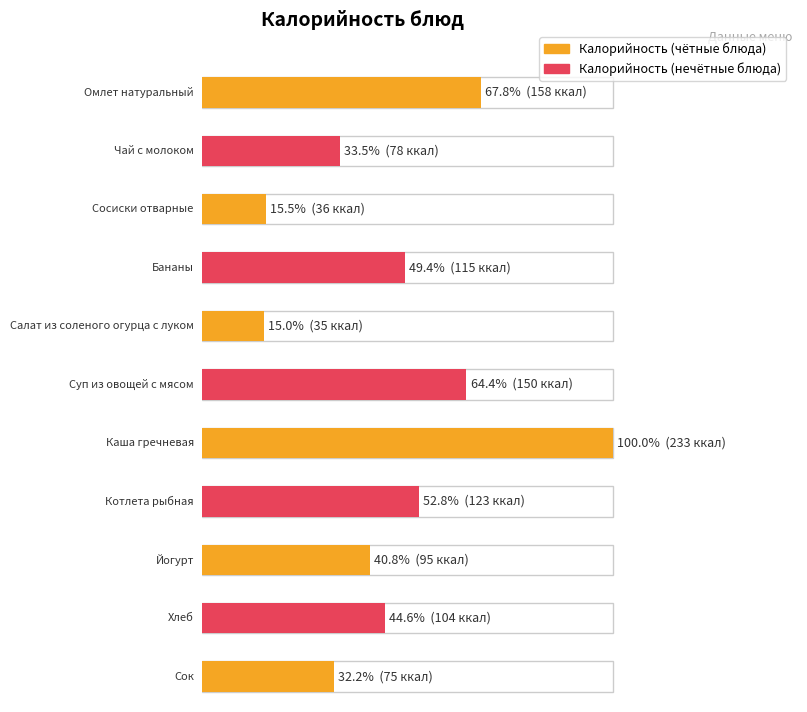

Rank the categories by value from highest to lowest.

Каша гречневая, Омлет натуральный, Суп из овощей с мясом, Котлета рыбная, Бананы, Хлеб, Йогурт, Чай с молоком, Сок, Сосиски отварные, Салат из соленого огурца с луком